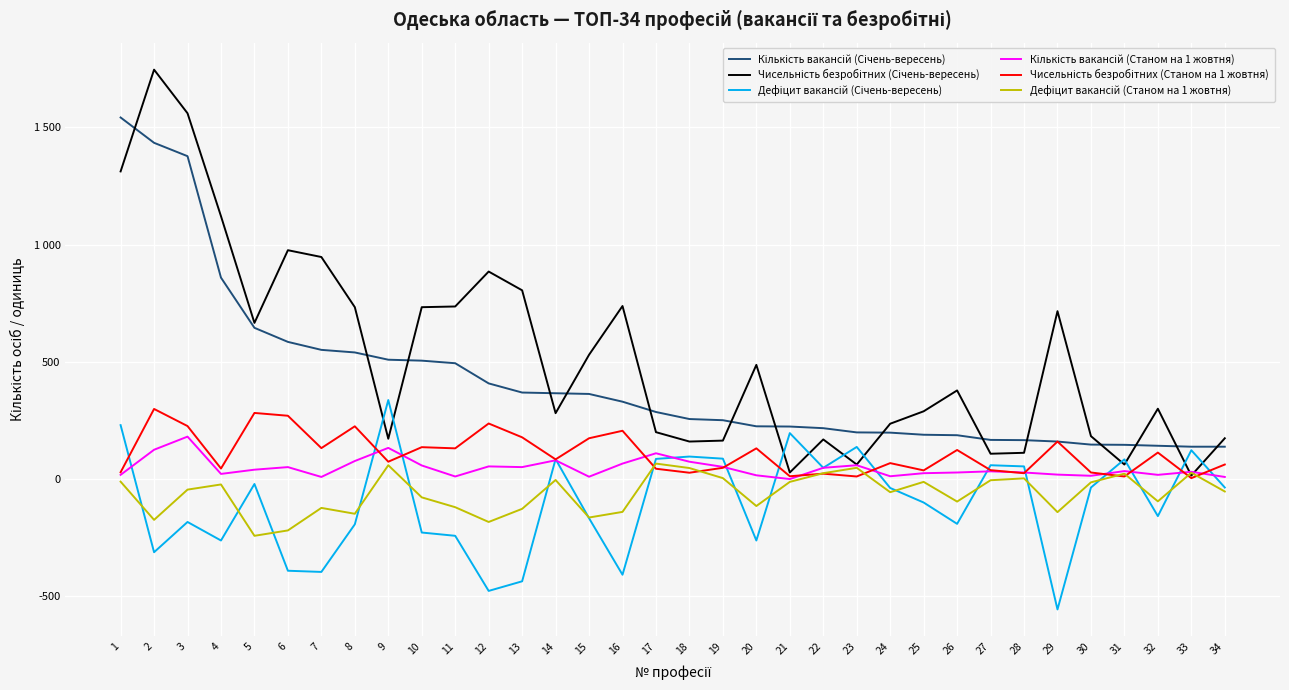

What is the value of the Кількість вакансій (Січень-вересень) point at the 9th from the left?

509